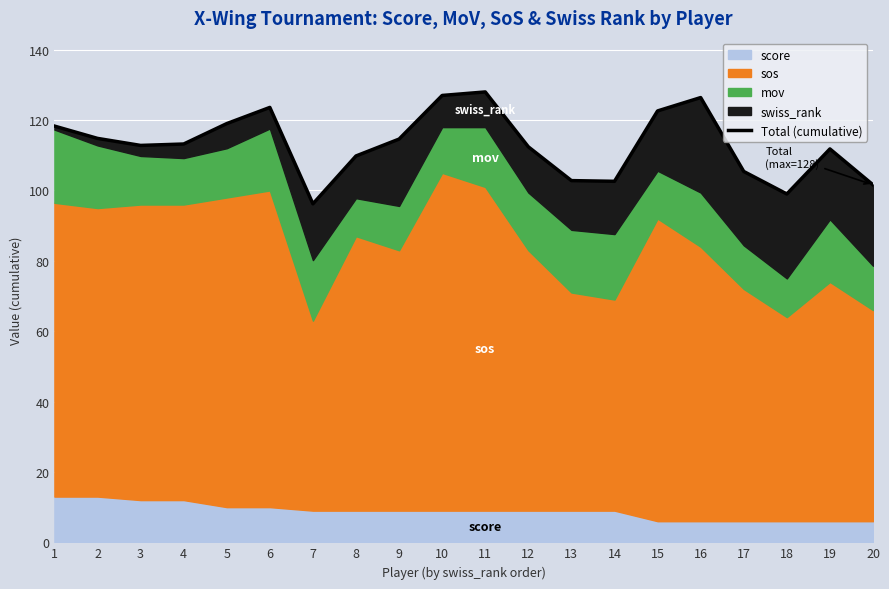

Rank the categories by value from lowest to highest.

7, 18, 20, 14, 13, 17, 8, 19, 12, 3, 4, 9, 2, 1, 5, 15, 6, 16, 10, 11